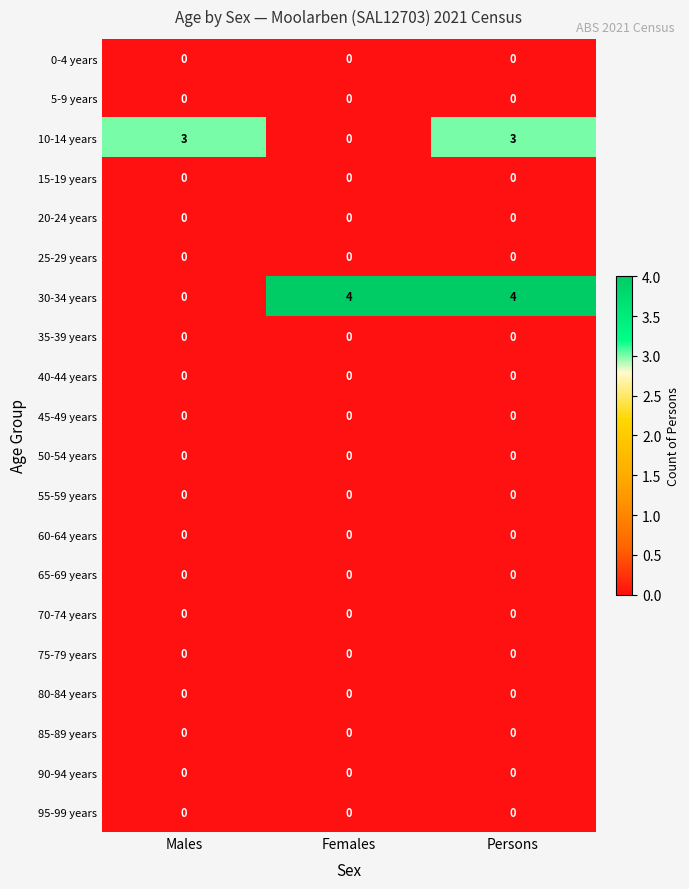

Which series has the widest spread of values?

30-34 years